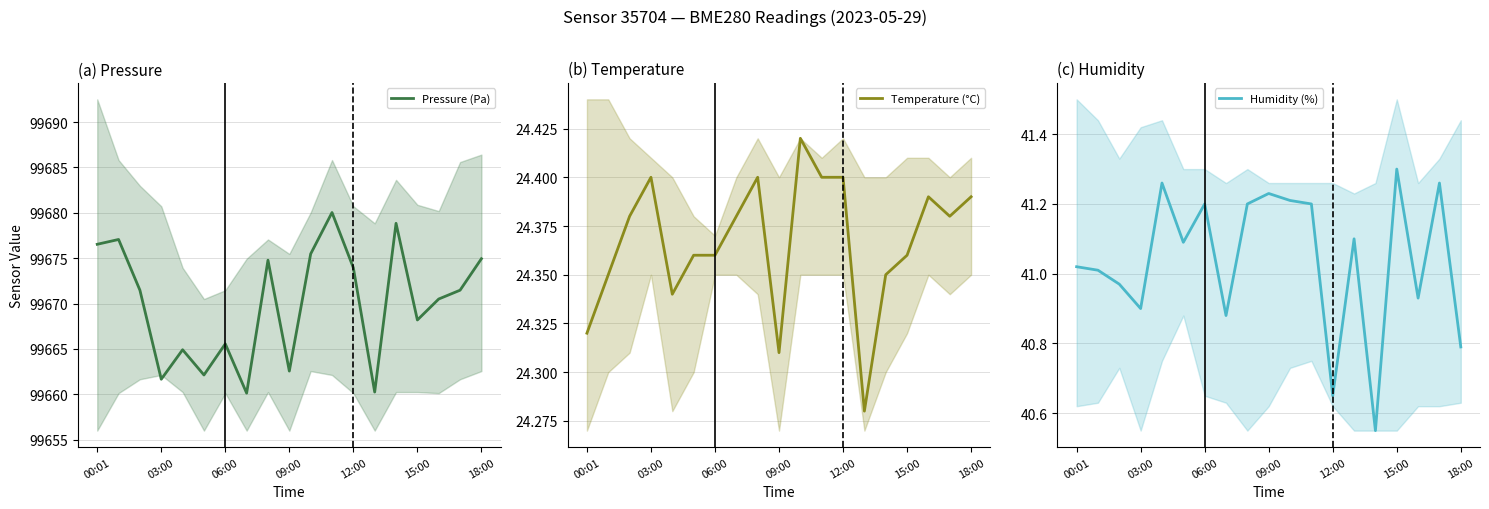

Where does the Pressure (Pa) series first go above 99671?

00:01